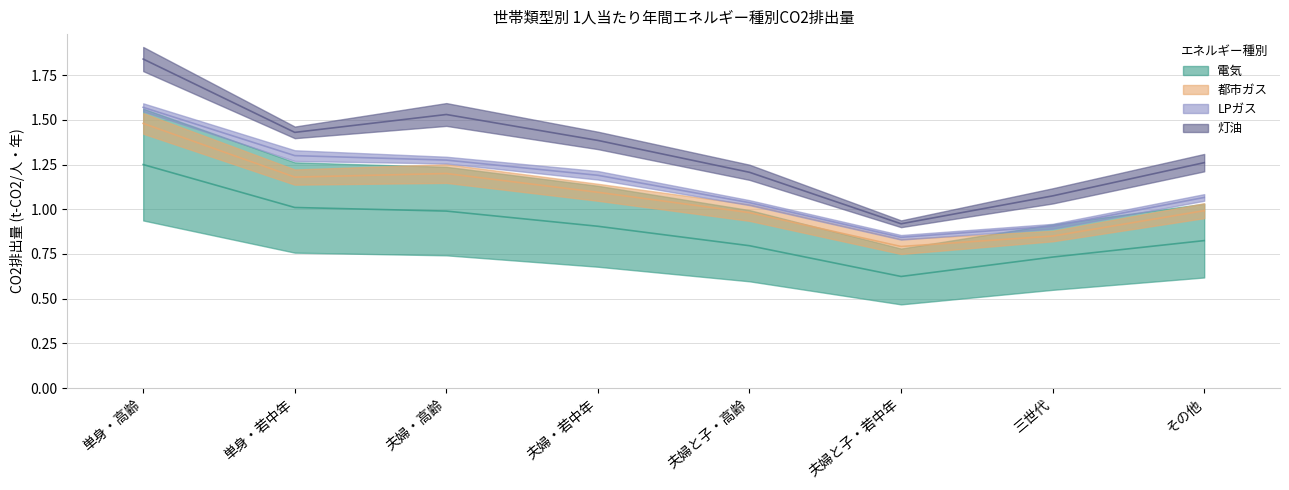

At which category is the sum across all series the highest?

単身・高齢